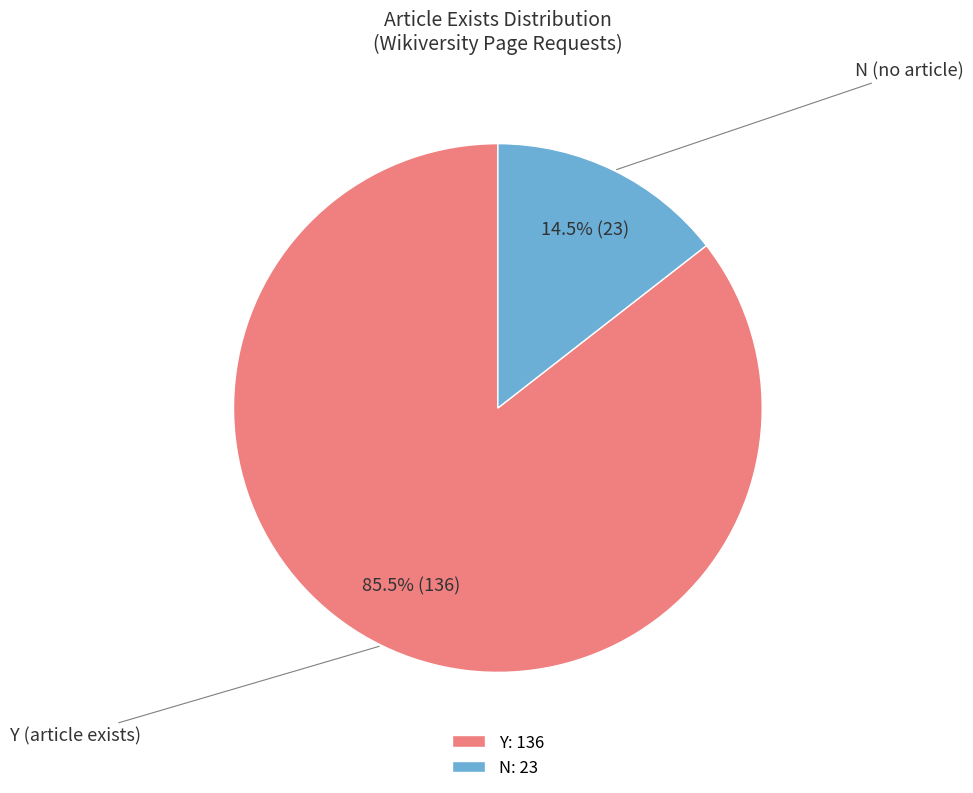

Which has a higher value, Y: 136 or N: 23?

Y: 136